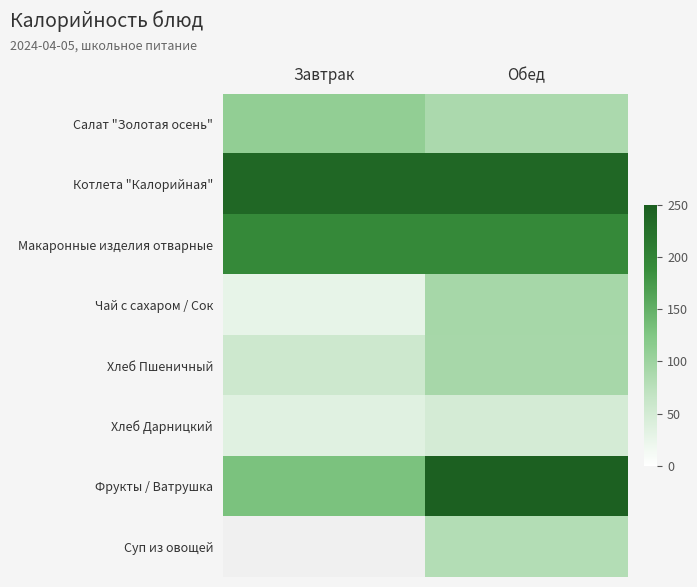

What is the difference between the maximum and minimum values in the Хлеб Пшеничный series?

35.3